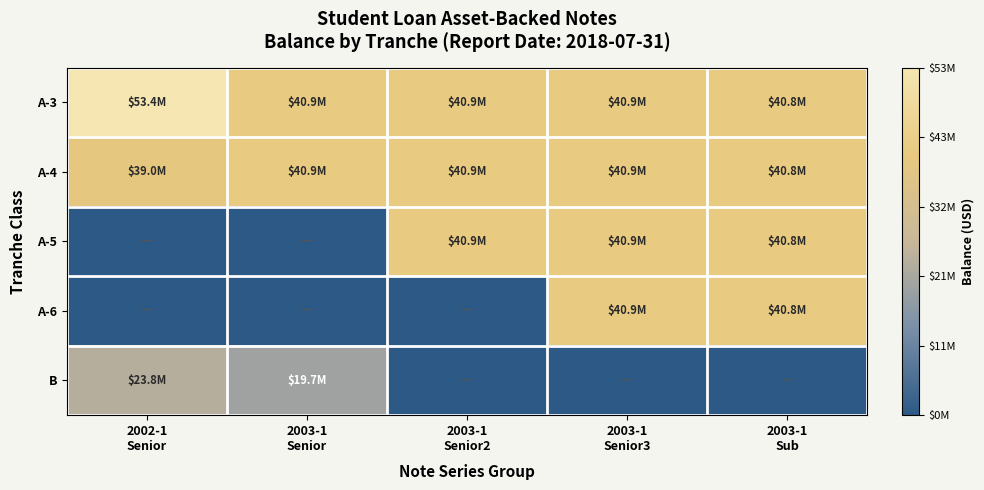

List the series in order of their peak value, lowest first.

B, A-4, A-5, A-6, A-3